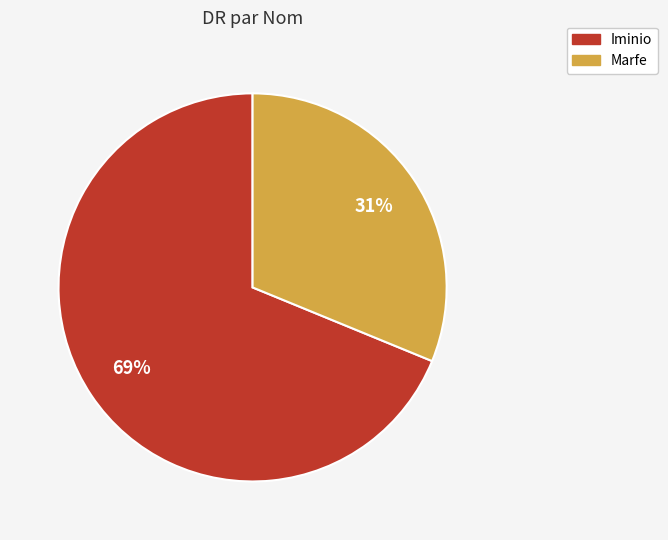

How many segments does this pie chart have?

2